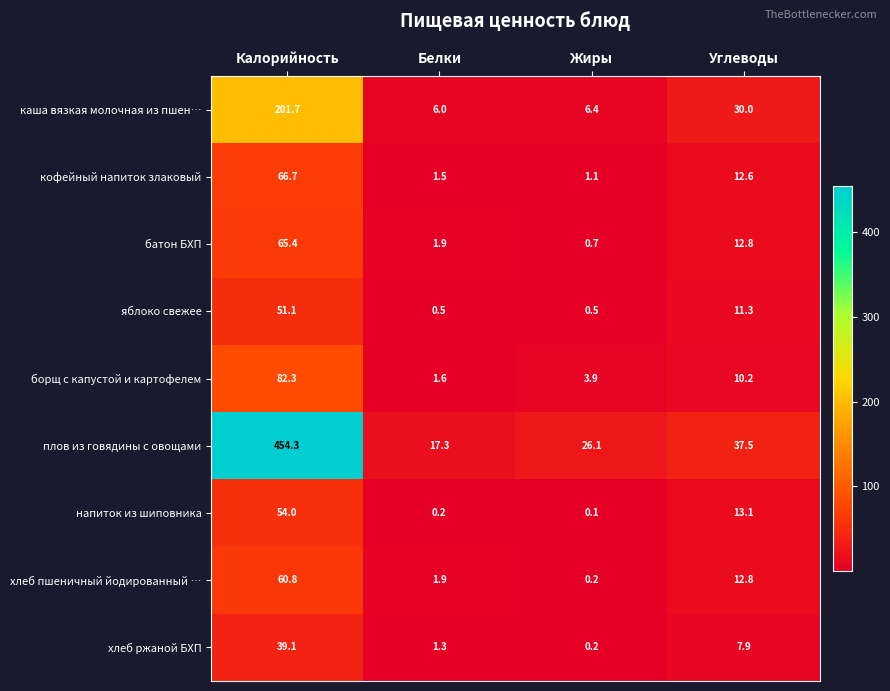

Which series has the largest total across all categories?

плов из говядины с овощами